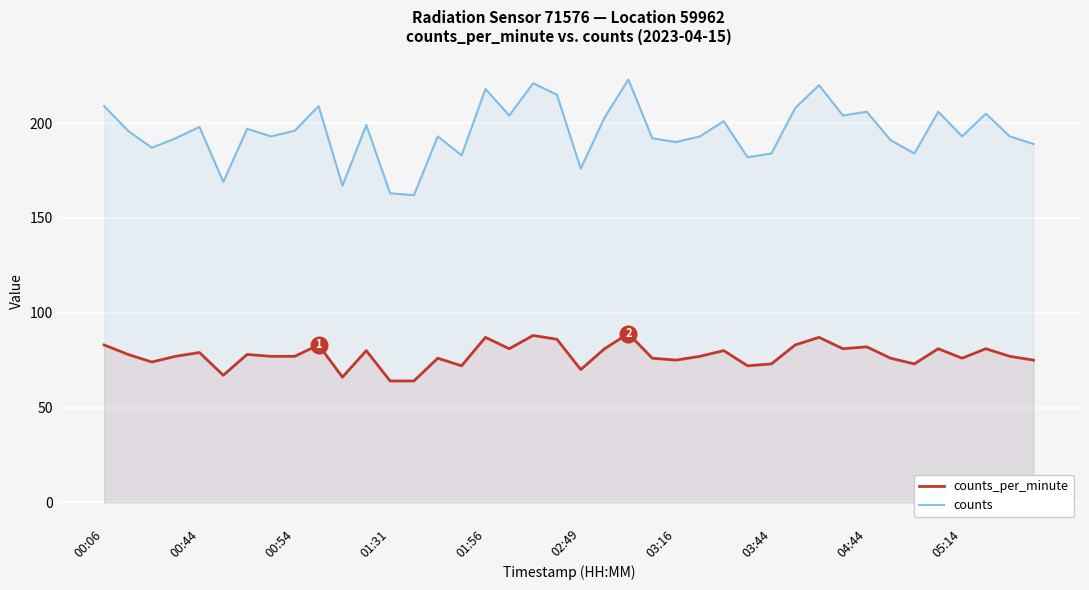

At which category does counts reach its first local peak?

00:44